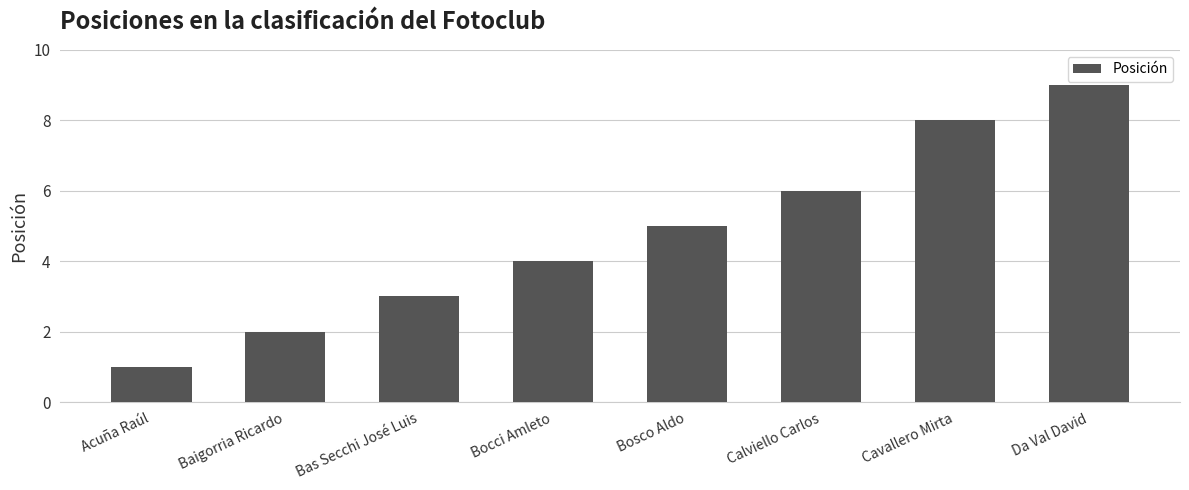

Reading left to right, extract all data points from this chart.

Acuña Raúl=1	Baigorria Ricardo=2	Bas Secchi José Luis=3	Bocci Amleto=4	Bosco Aldo=5	Calviello Carlos=6	Cavallero Mirta=8	Da Val David=9